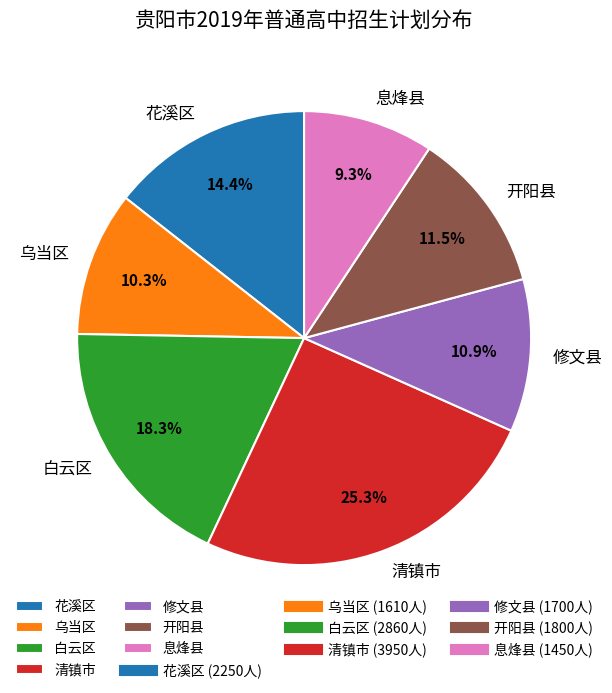

Rank the categories by value from highest to lowest.

清镇市, 白云区, 花溪区, 开阳县, 修文县, 乌当区, 息烽县